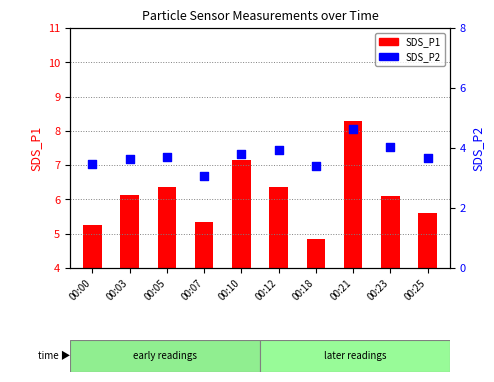

Which series has the widest spread of Y values?

SDS_P1